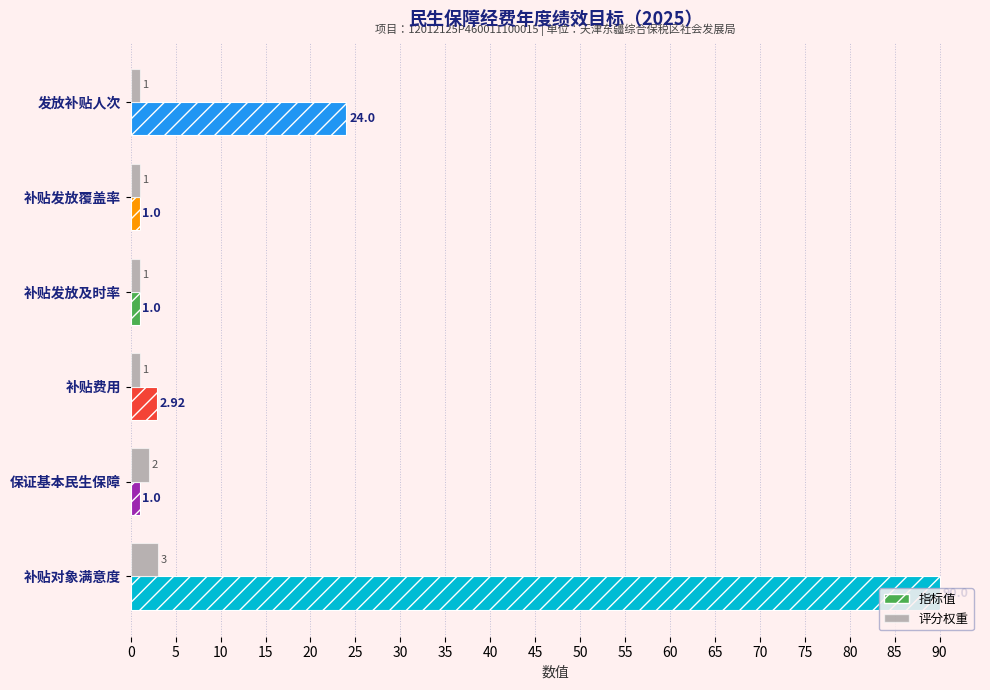

List the series in order of their overall mean, highest first.

指标值, 评分权重